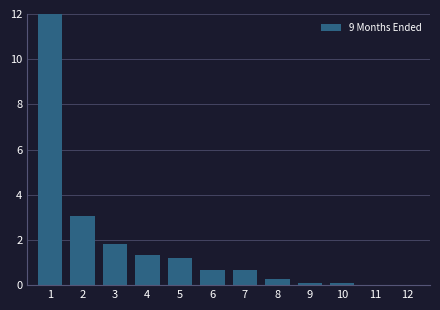

What is the ratio of the value at 4 to the value at 5?

1.1